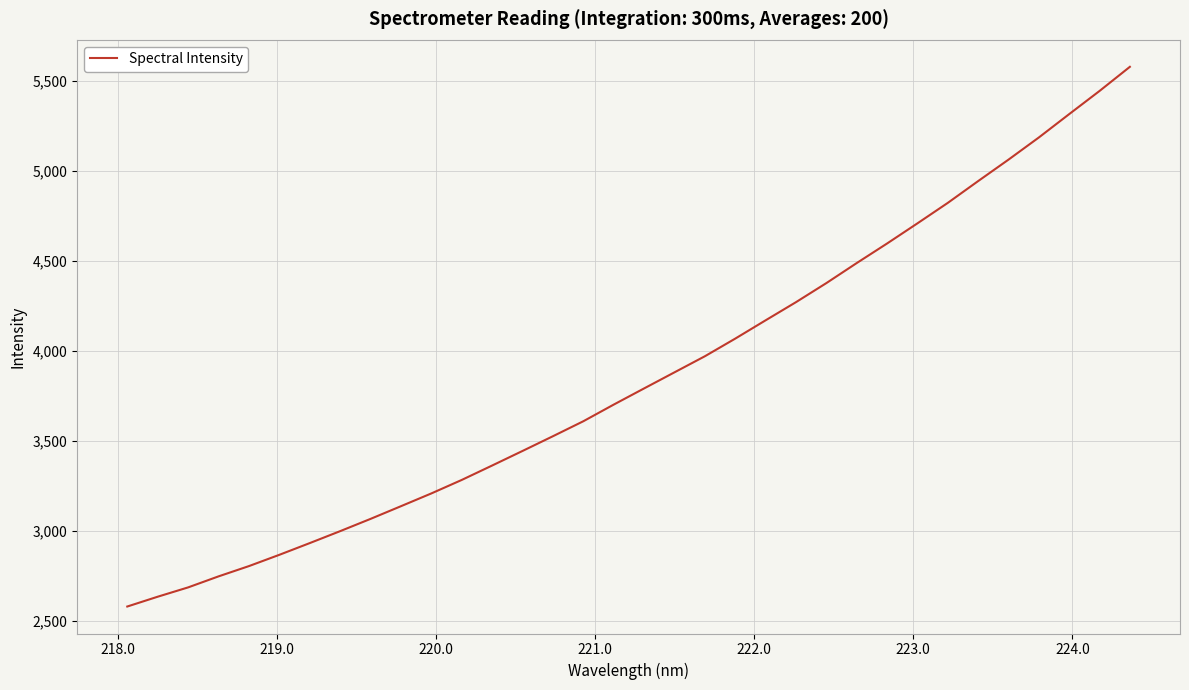

What is the greatest value displayed?

5576.3